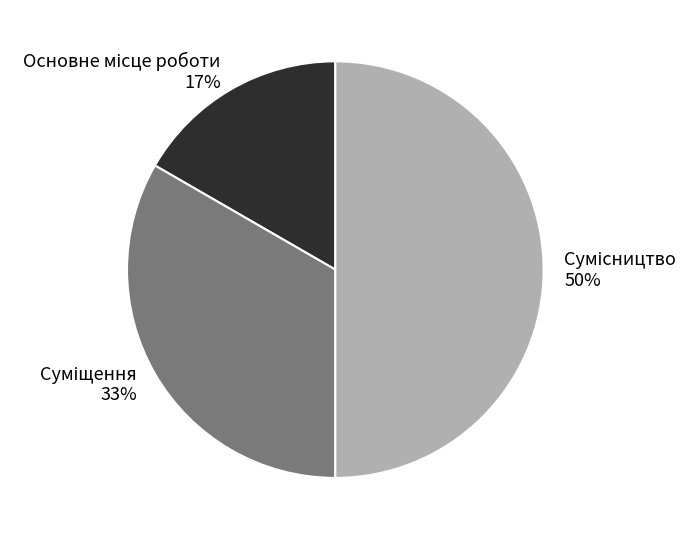

To the nearest percent, what is the difference between the largest and smallest slice percentages?

33%